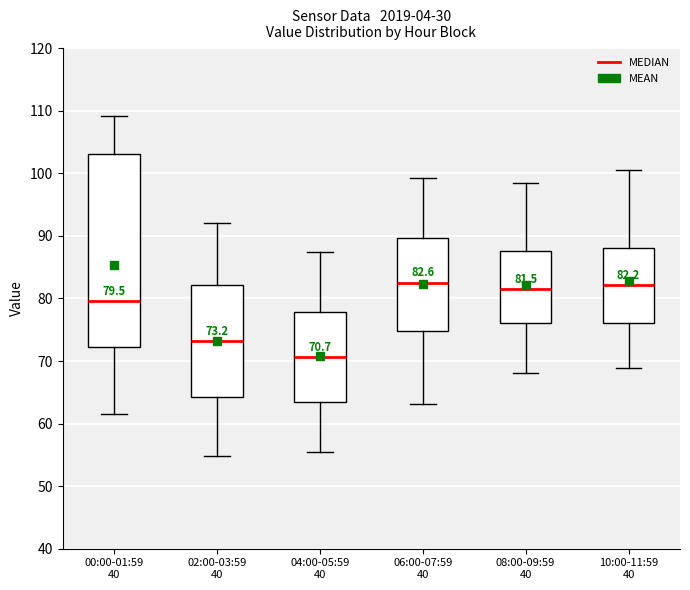

Which box has the lowest median line?

04:00-05:59 40